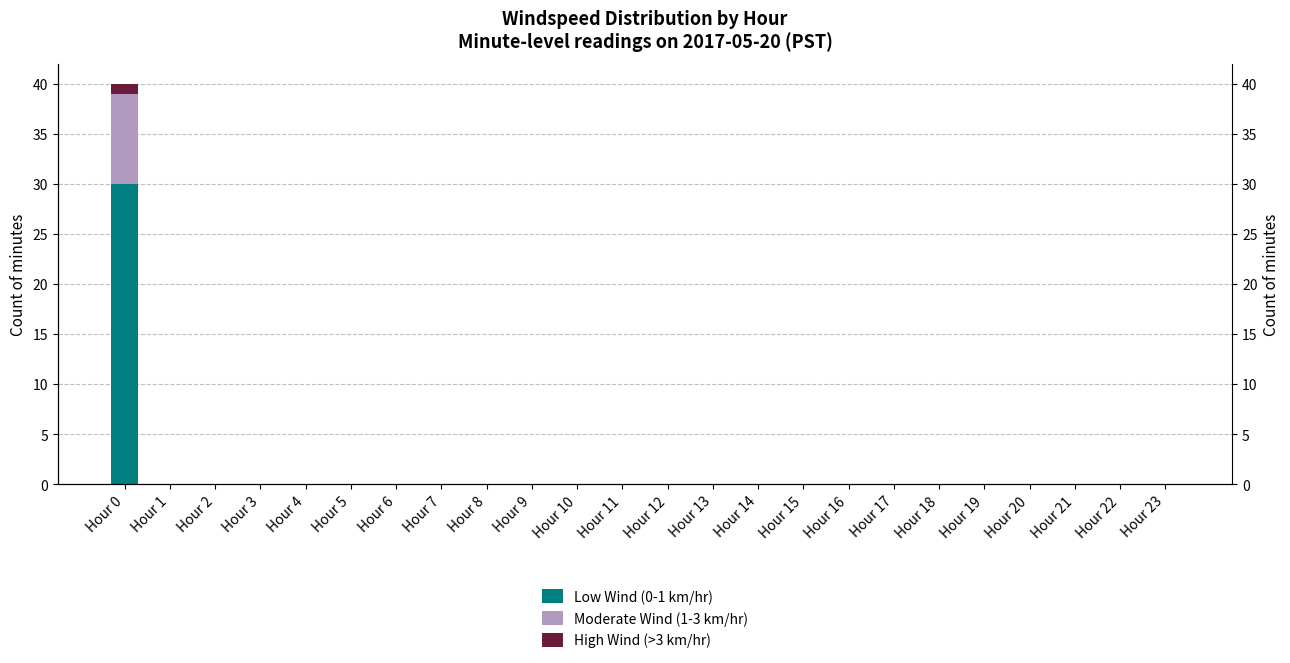

What is the maximum value for Moderate Wind (1-3 km/hr)?

9